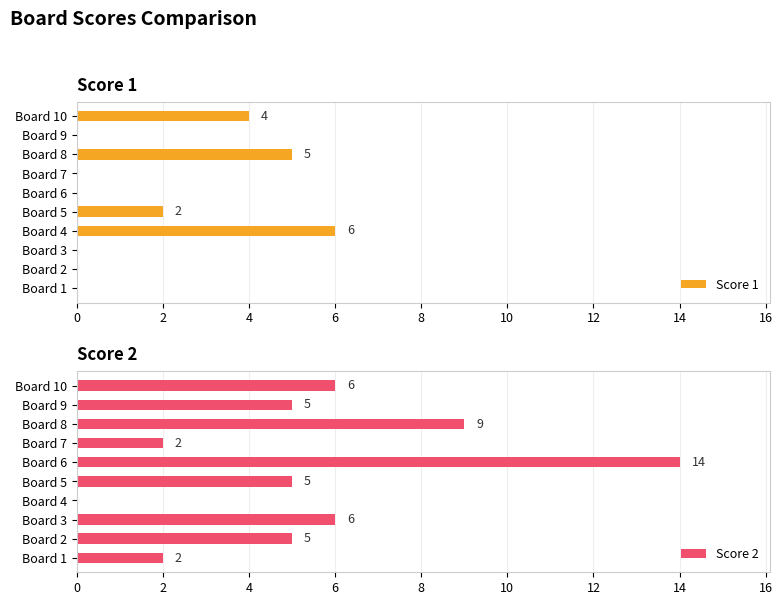

At which label does Score 1 reach its peak?

Board 4